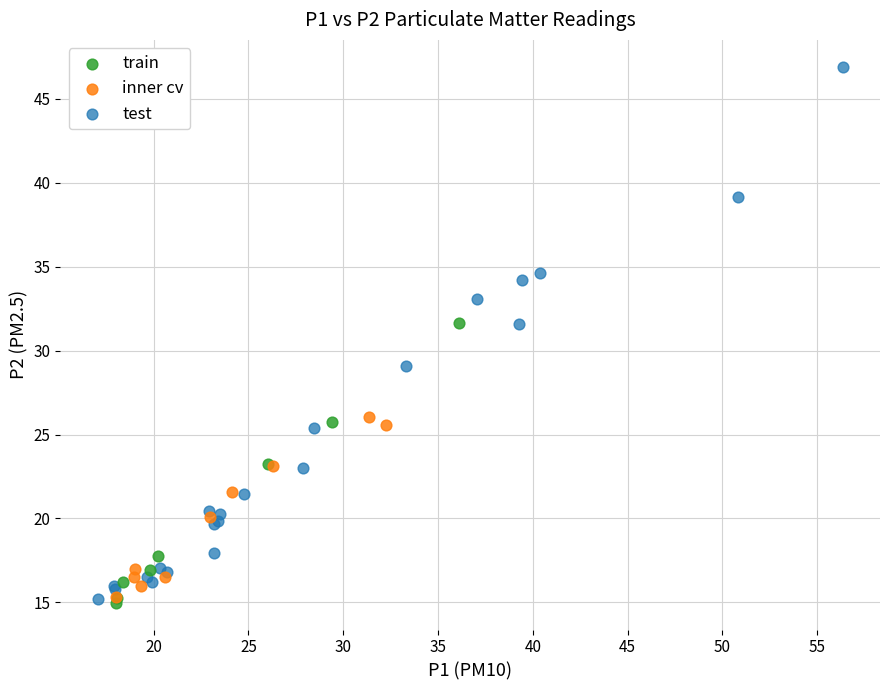

Which series has the widest spread of Y values?

test